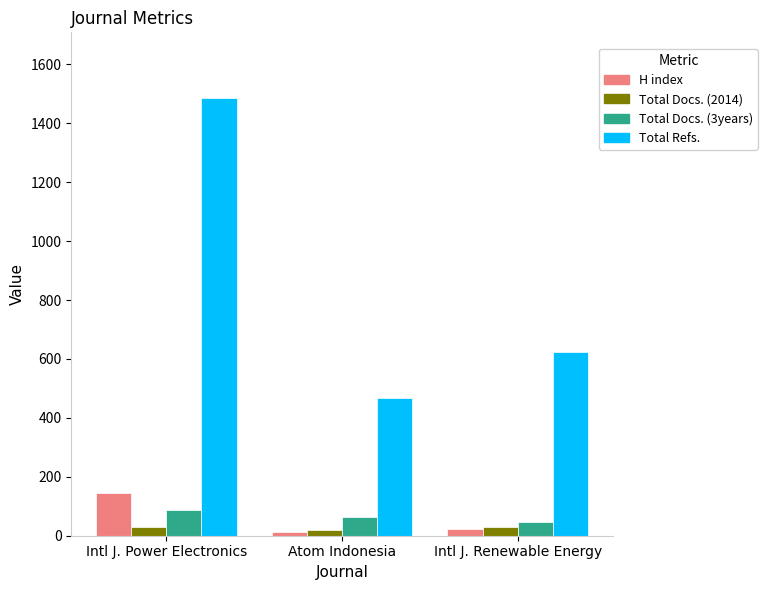

The Total Refs. series shows 624 at Intl J. Renewable Energy. True or false?

True